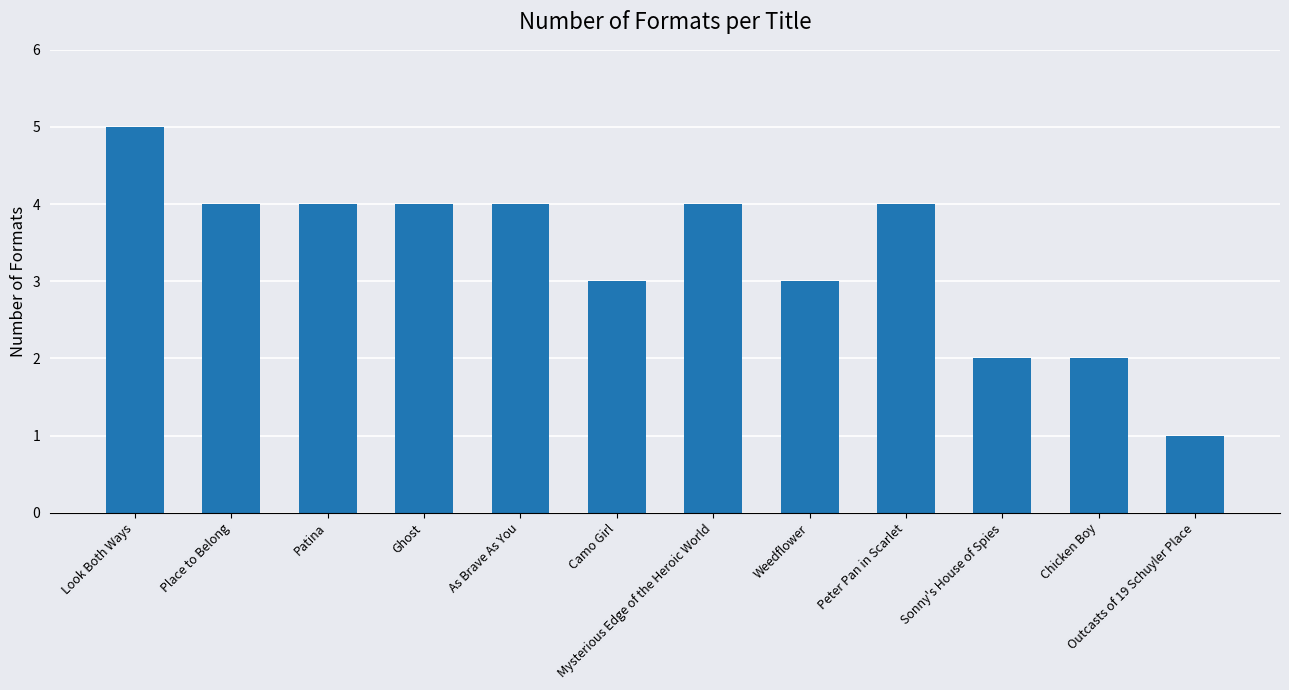

Is it true that the value at Peter Pan in Scarlet is 7?

False